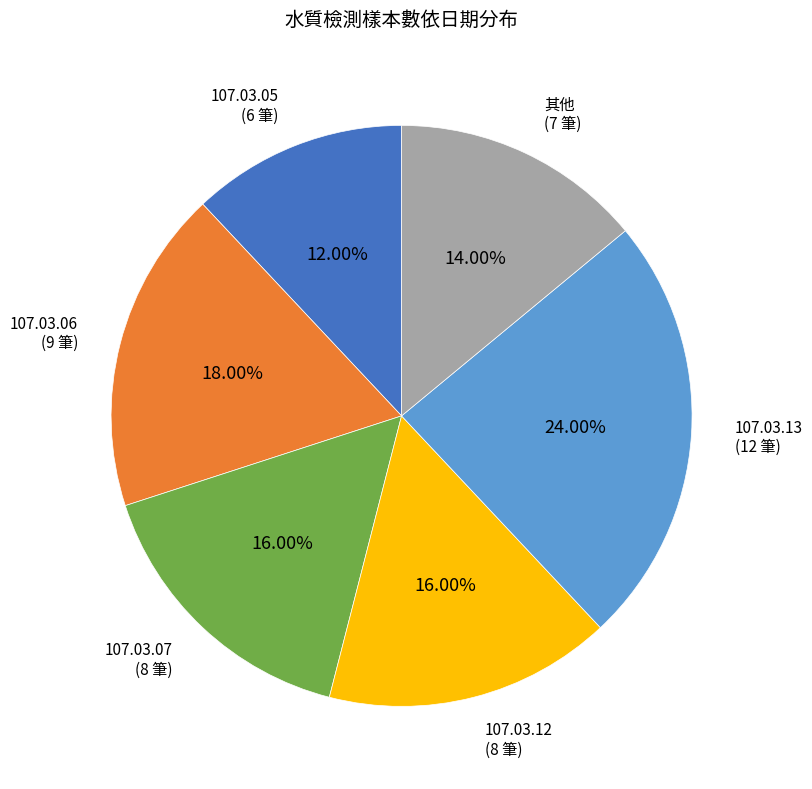

Is there a majority slice in this chart?

No